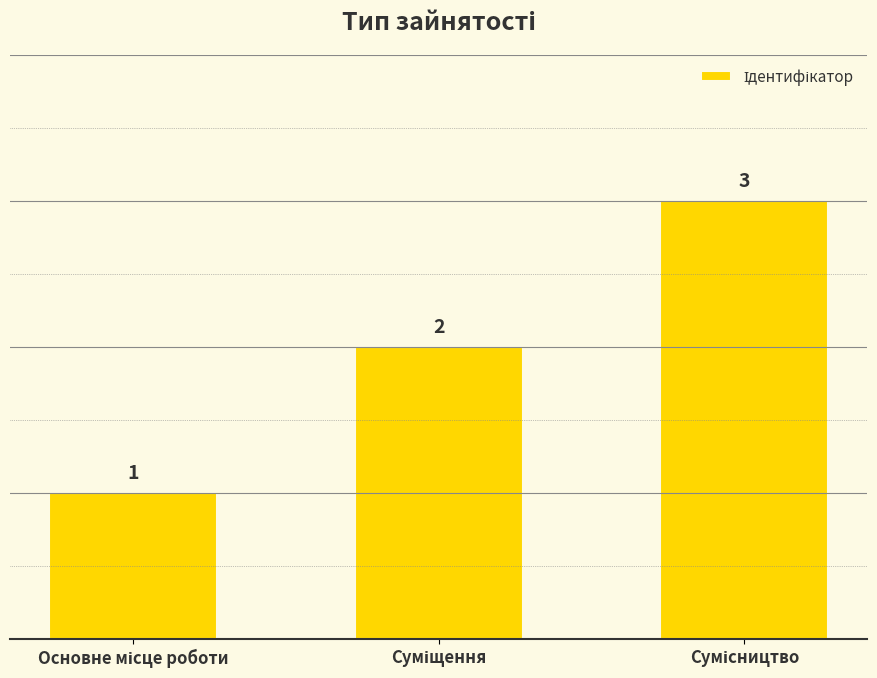

What is the maximum value shown in the chart?

3